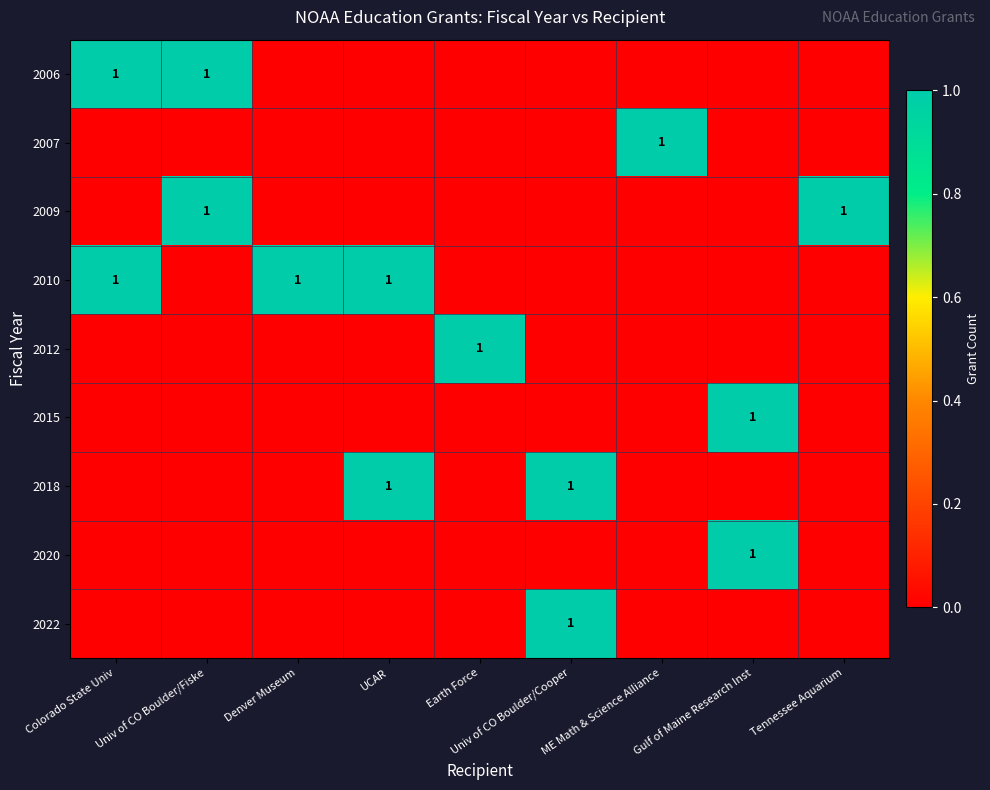

What is the maximum value shown in the chart?

1